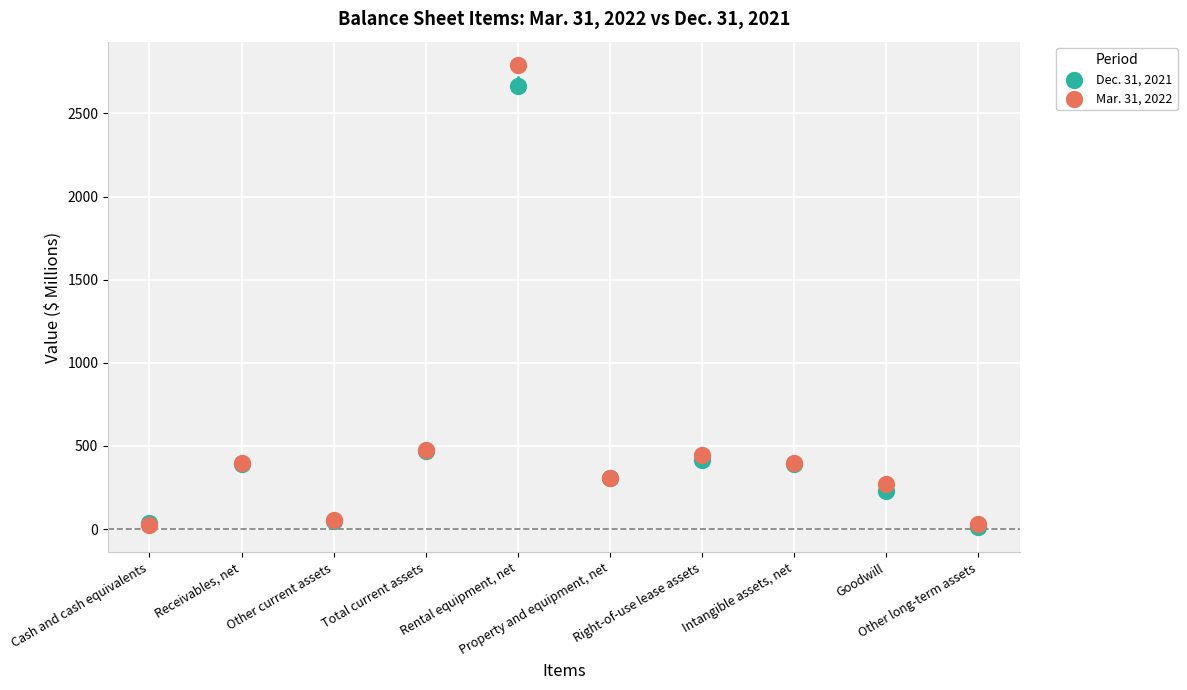

Which series reaches the maximum Y coordinate?

Mar. 31, 2022